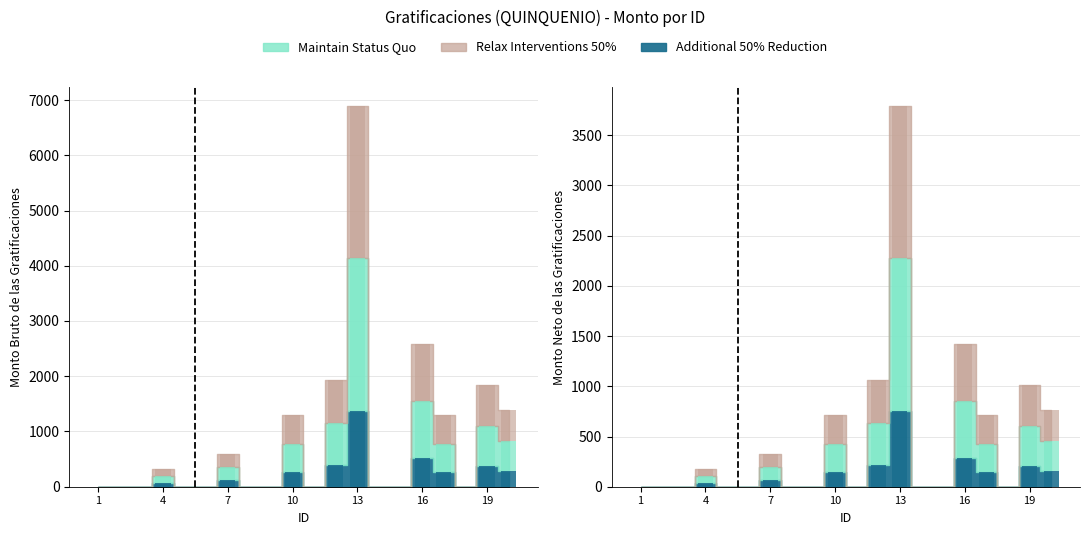

Where is Monto bruto de las gratificaciones nearest to the value 1377?

16